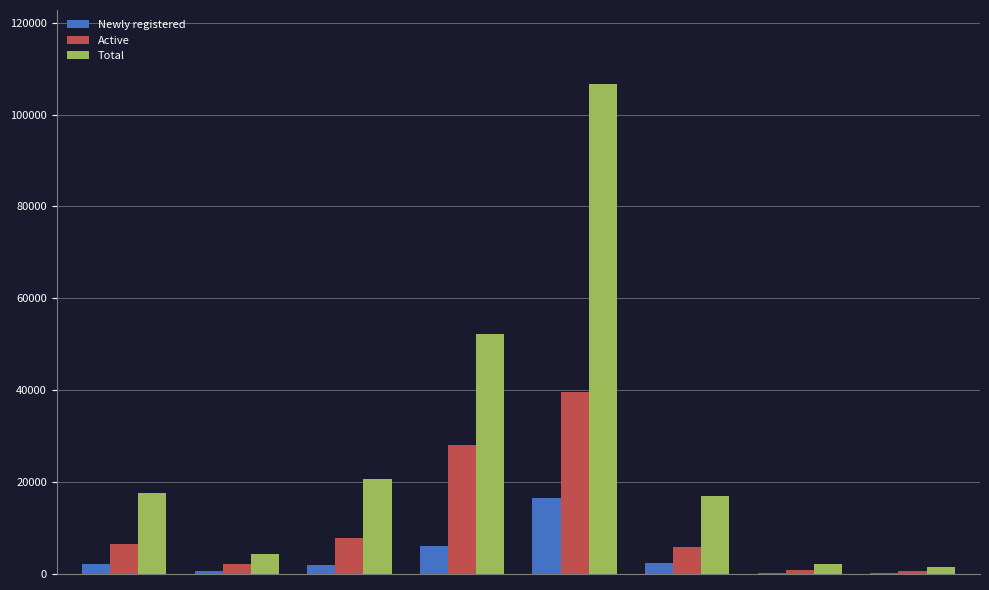

What is the sum of all Newly registered values?

30113